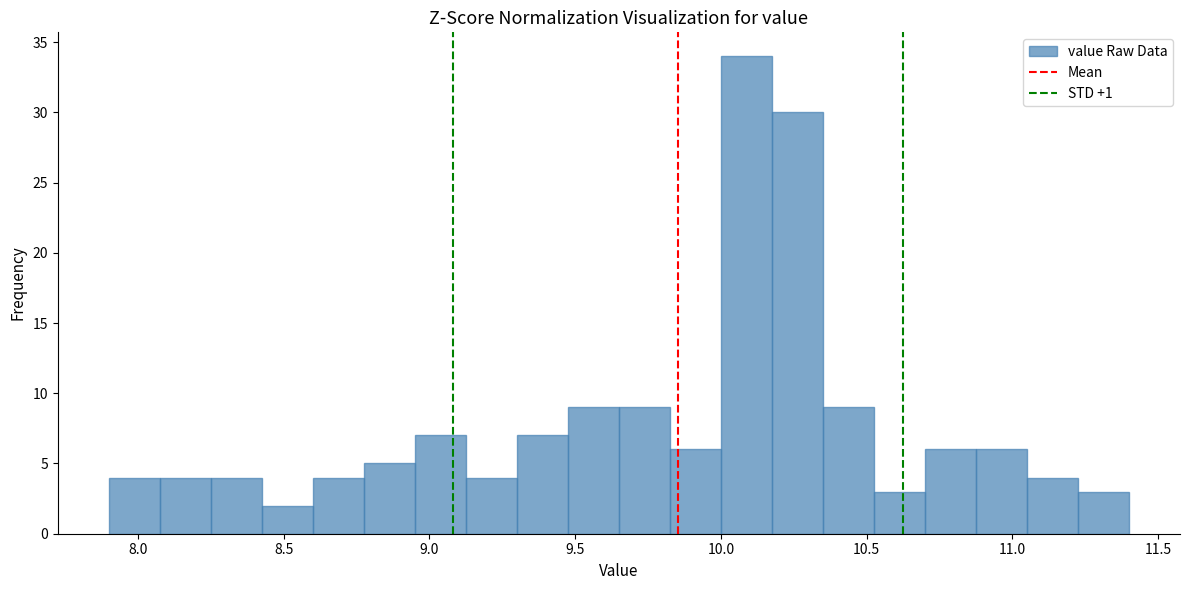

Around what value on the x-axis is the tallest bar? Give the approximate position of its centre, as read against the axis.

10.10